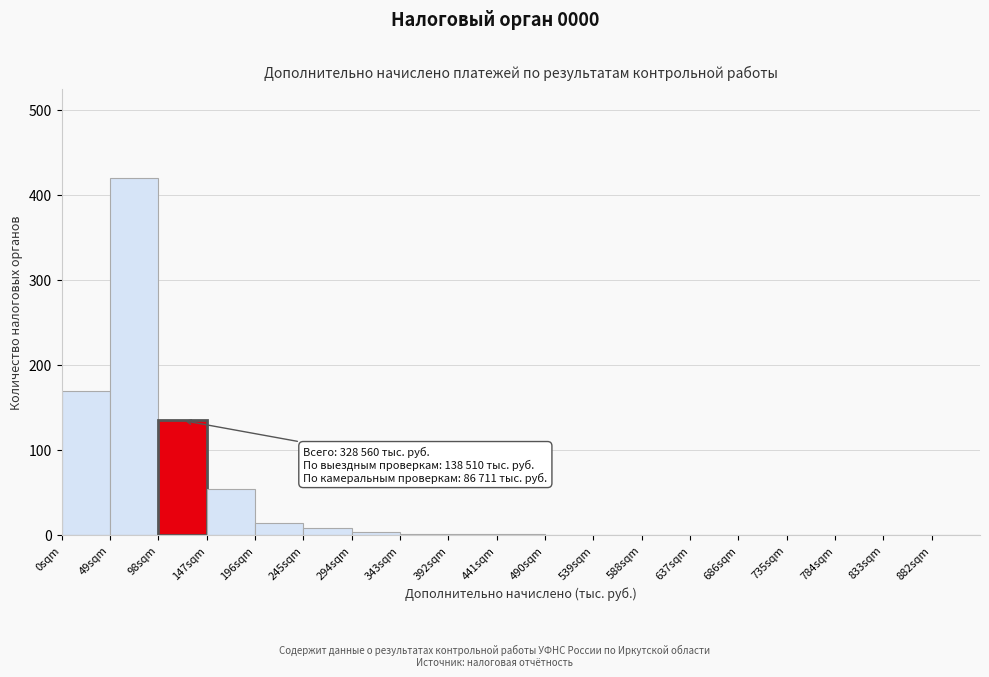

Over which range of the x-axis is the bar tallest?

49 to 98